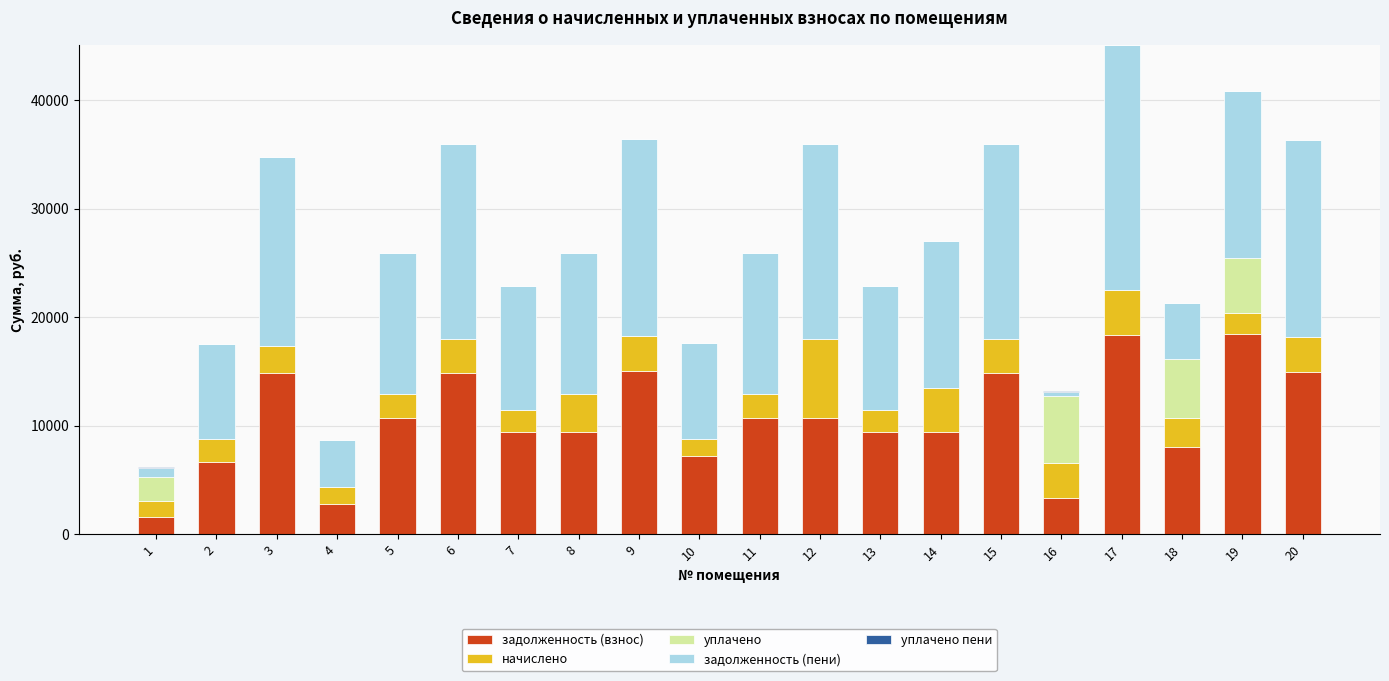

What is the total value across all series at 4?

8685.4